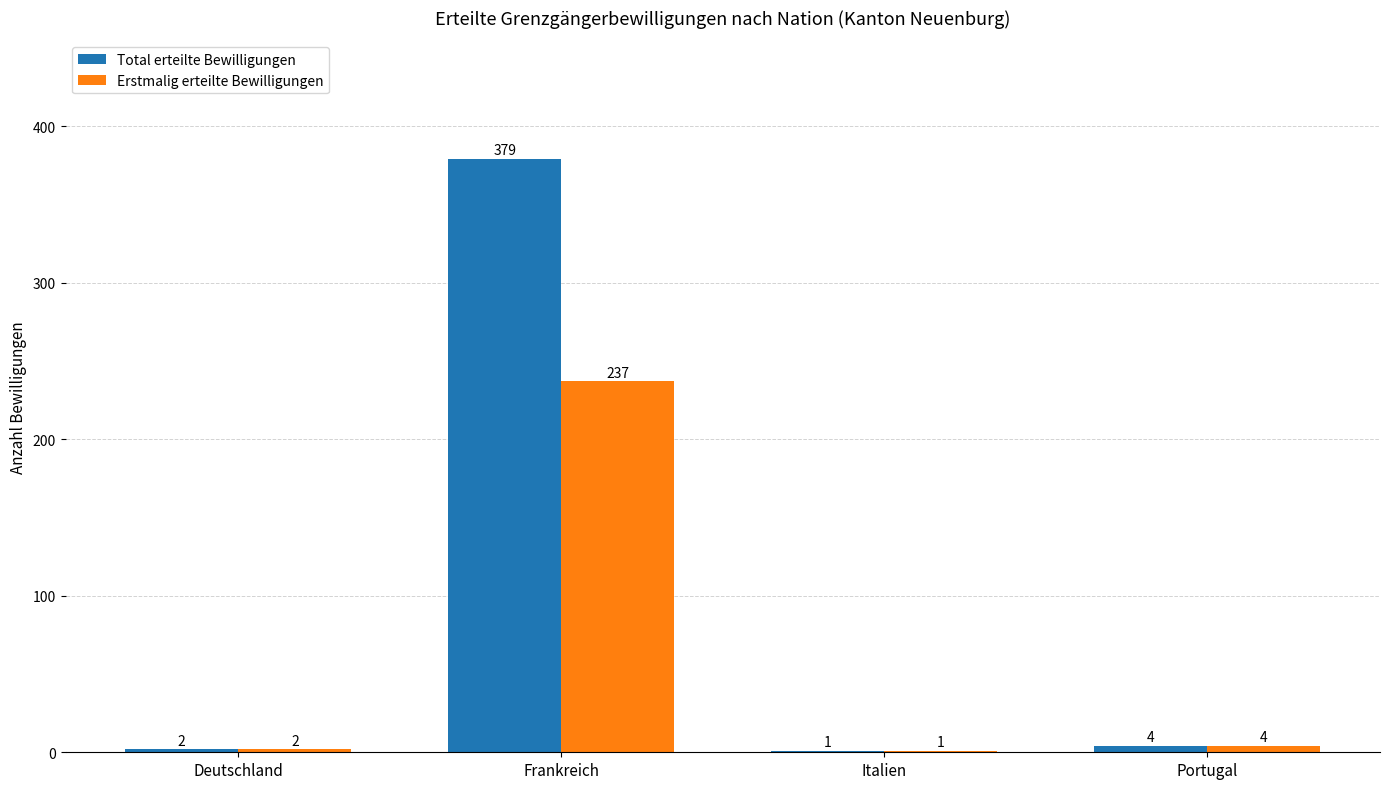

Is the value of Erstmalig erteilte Bewilligungen at Italien greater than the value of Total erteilte Bewilligungen at Frankreich?

No